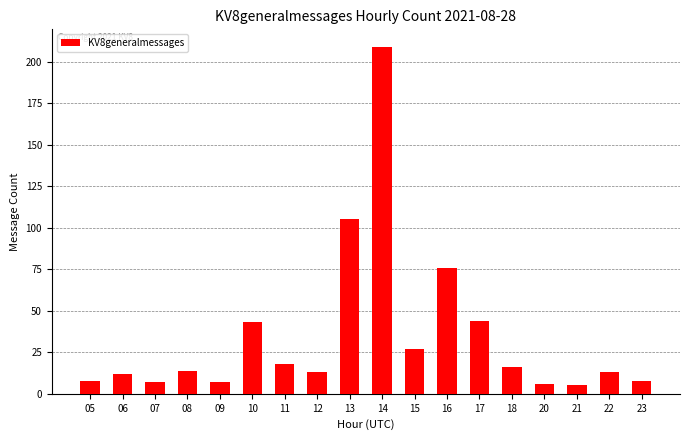

The value at 12 is 3. True or false?

False